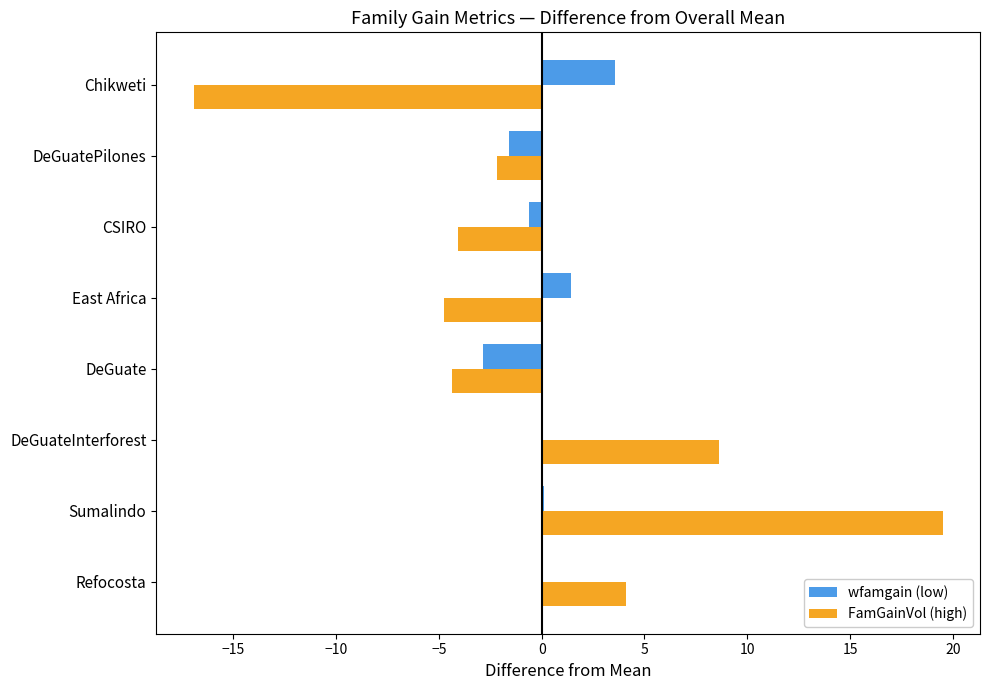

What is the approximate value of wfamgain (low) at Chikweti?

3.6